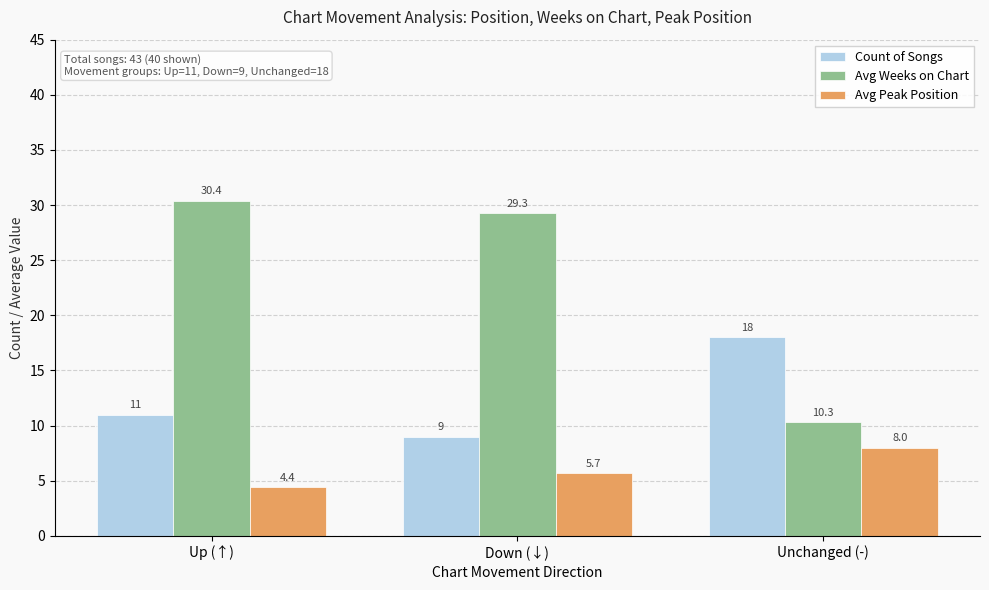

Is the value of Avg Peak Position at Down (↓) greater than the value of Count of Songs at Unchanged (-)?

No